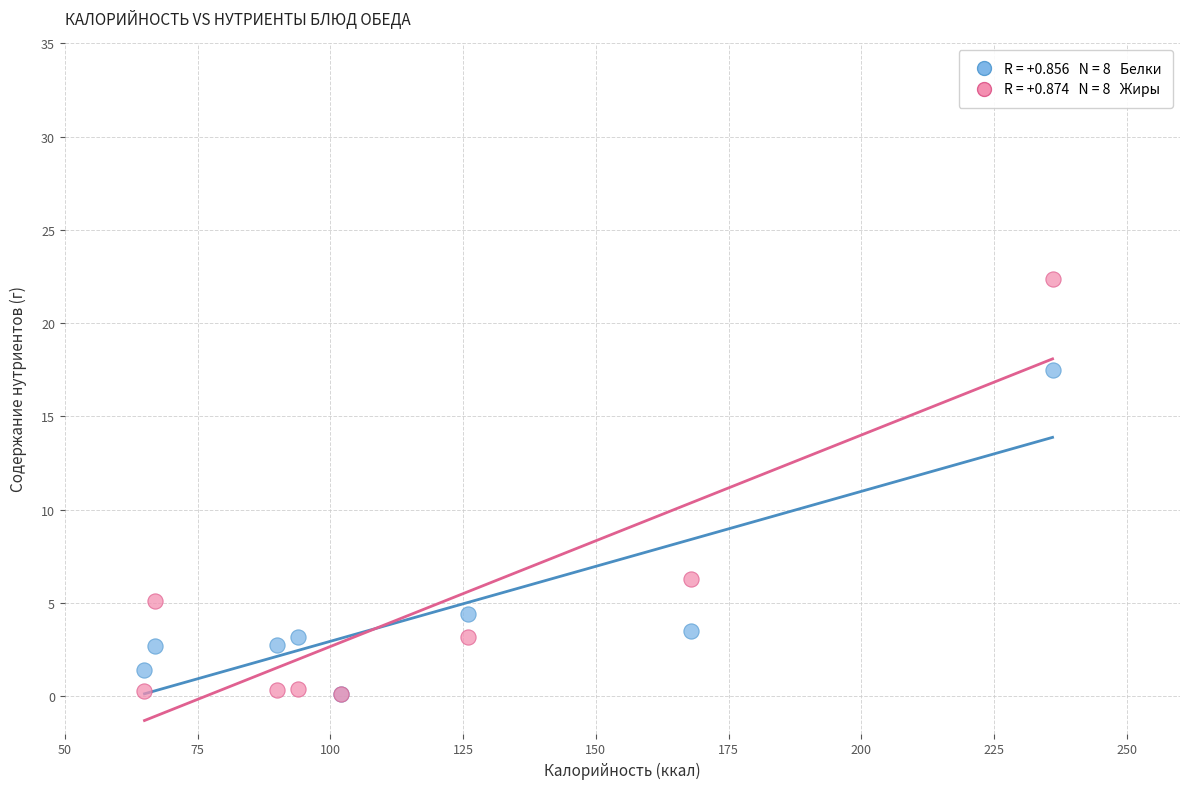

Across all series, what Y value is closest to 11?

6.3